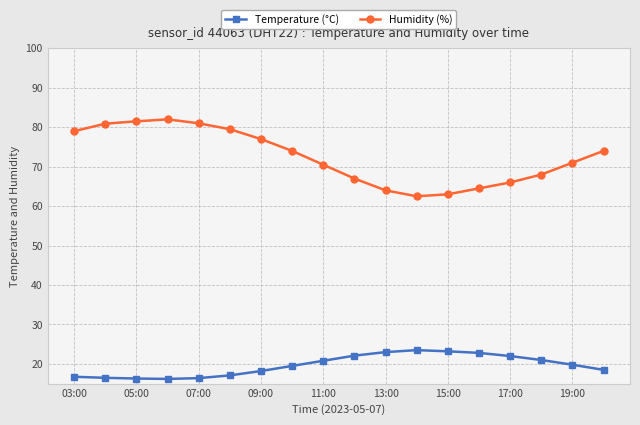

At how many categories does at least one series exceed 36?

18